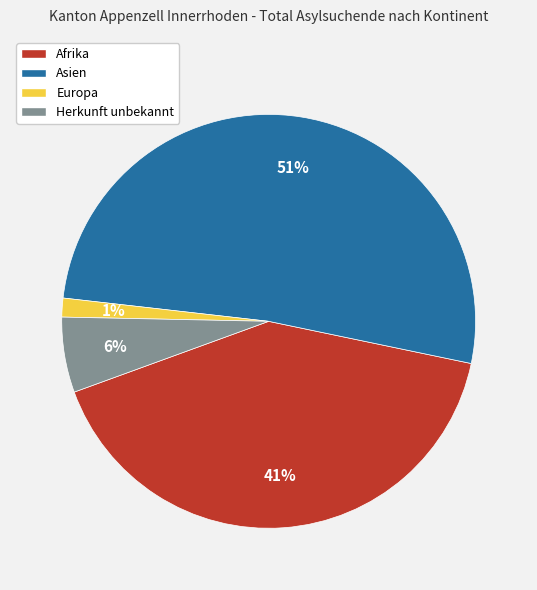

How many slices are in this pie chart?

4